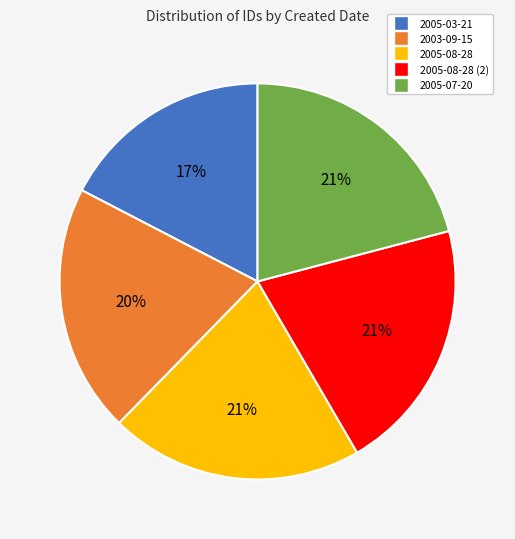

Is the sum of 2003-09-15 and 2005-03-21 greater than half?

No